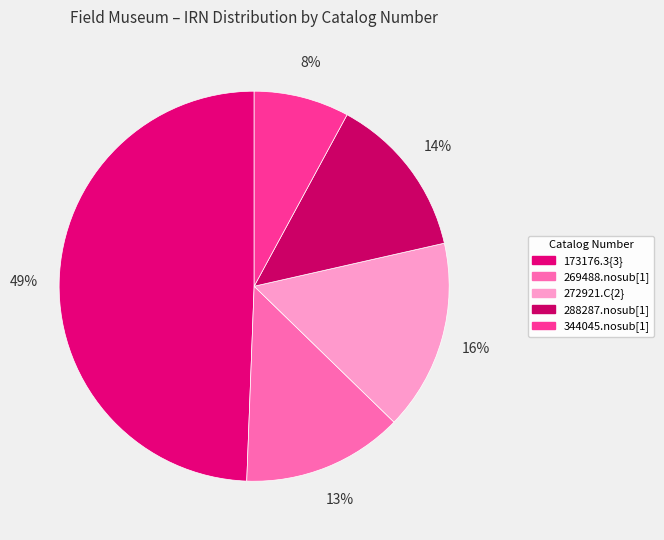

Does 288287.nosub[1] account for over 50% of the chart?

No